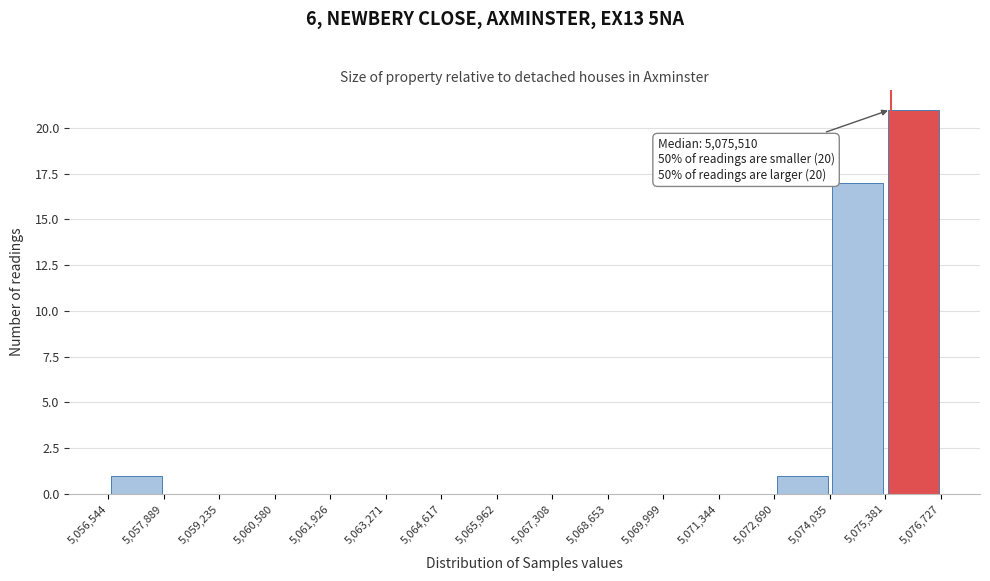

Over which range of the x-axis is the bar tallest?

5,075,381 to 5,076,727